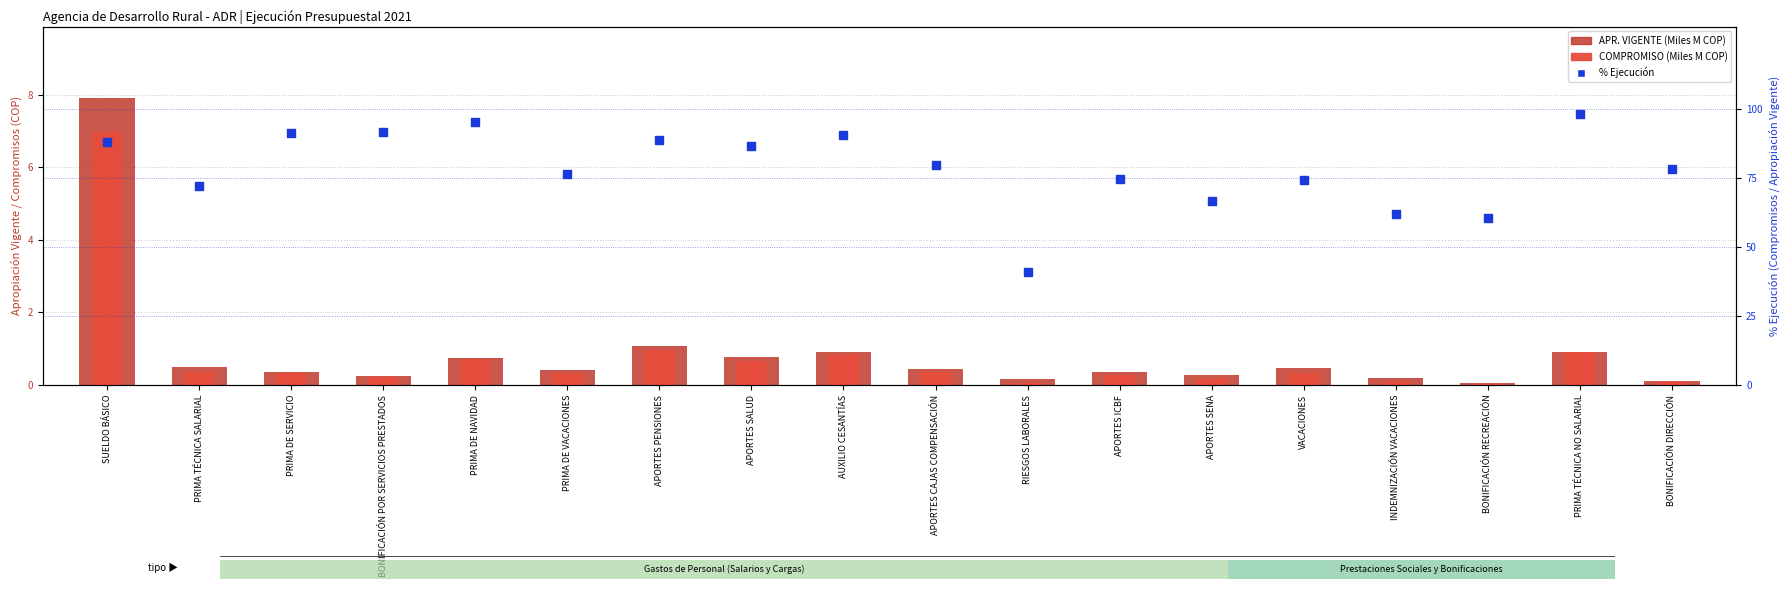

At how many categories does at least one series exceed 23?

18